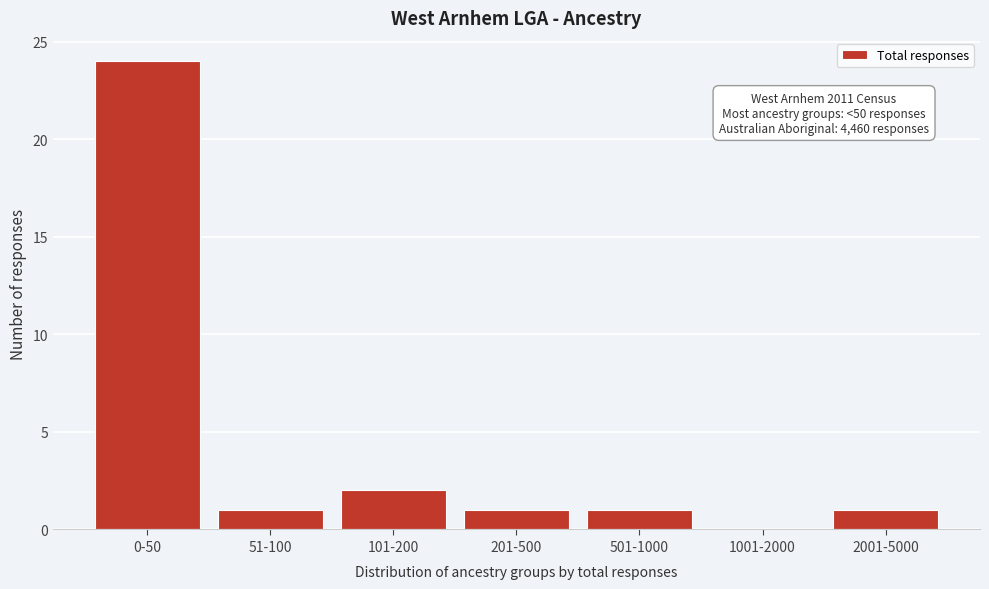

Reading left to right, extract all data points from this chart.

0-50=24	51-100=1	101-200=2	201-500=1	501-1000=1	1001-2000=0	2001-5000=1